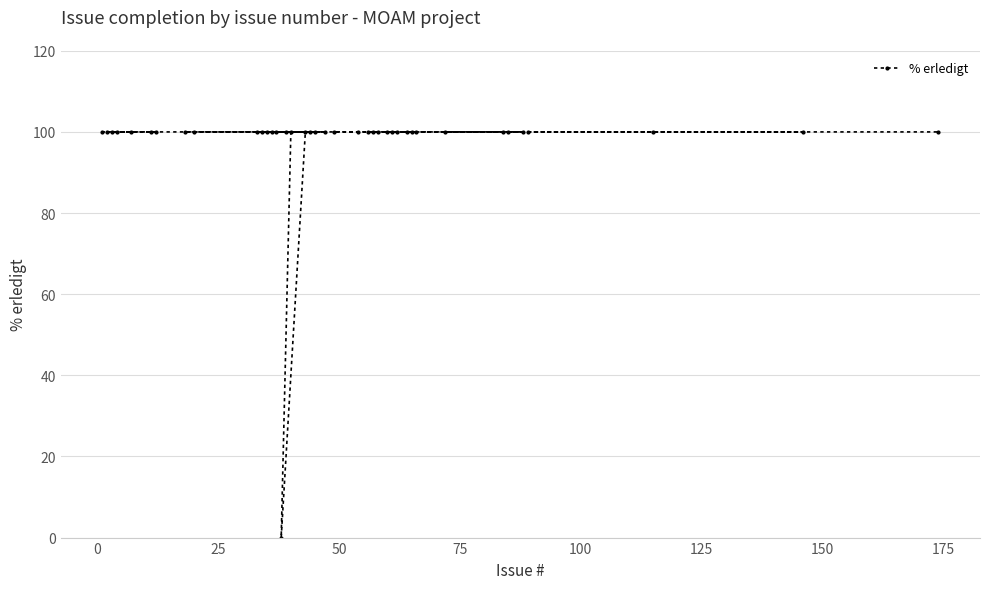

What is the greatest value displayed?

100